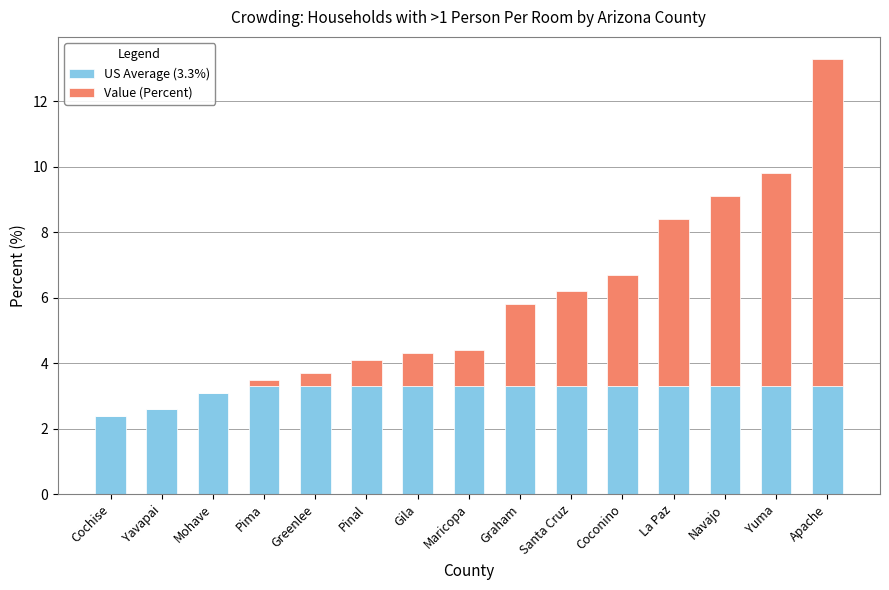

At which category is the sum across all series the highest?

Apache